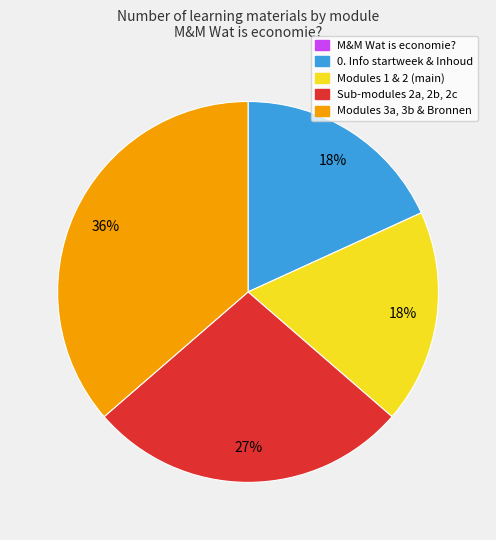

To the nearest percent, what is the difference between the largest and smallest slice percentages?

36%